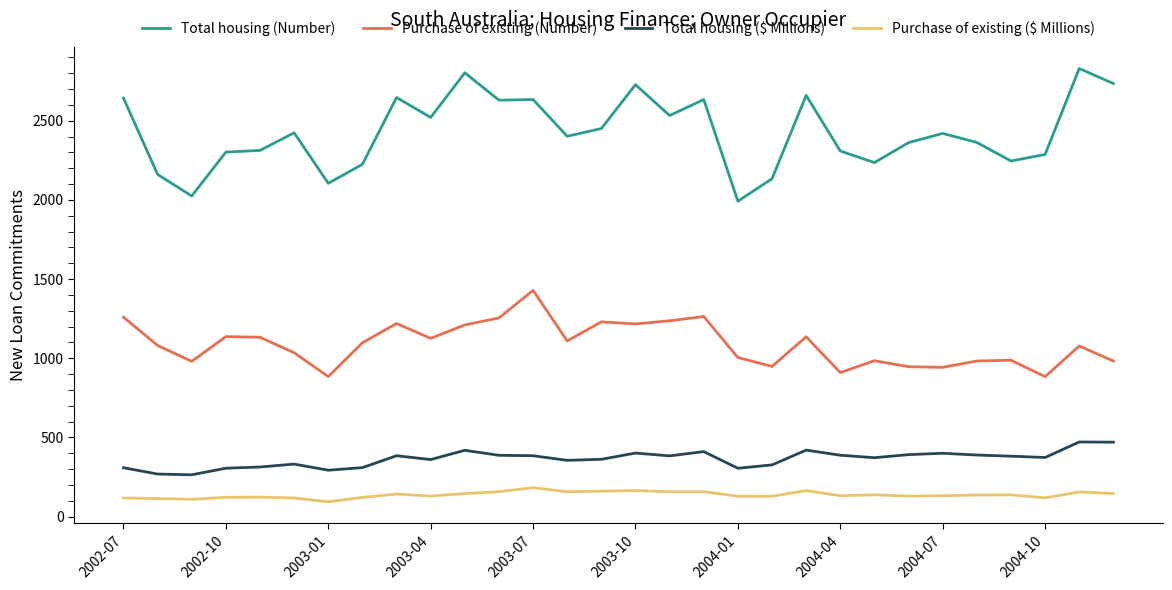

List the series in order of their peak value, lowest first.

Purchase of existing ($ Millions), Total housing ($ Millions), Purchase of existing (Number), Total housing (Number)